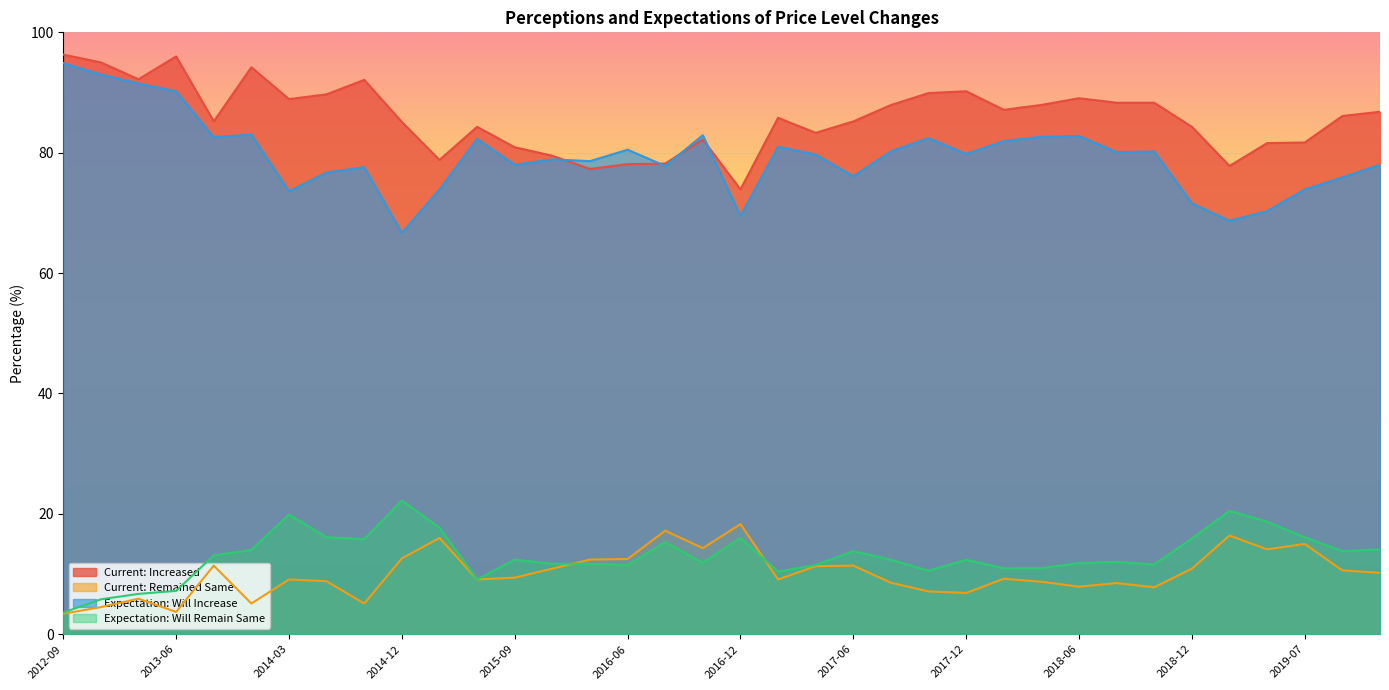

How many interior local peaks does the Current: Increased series have?

8